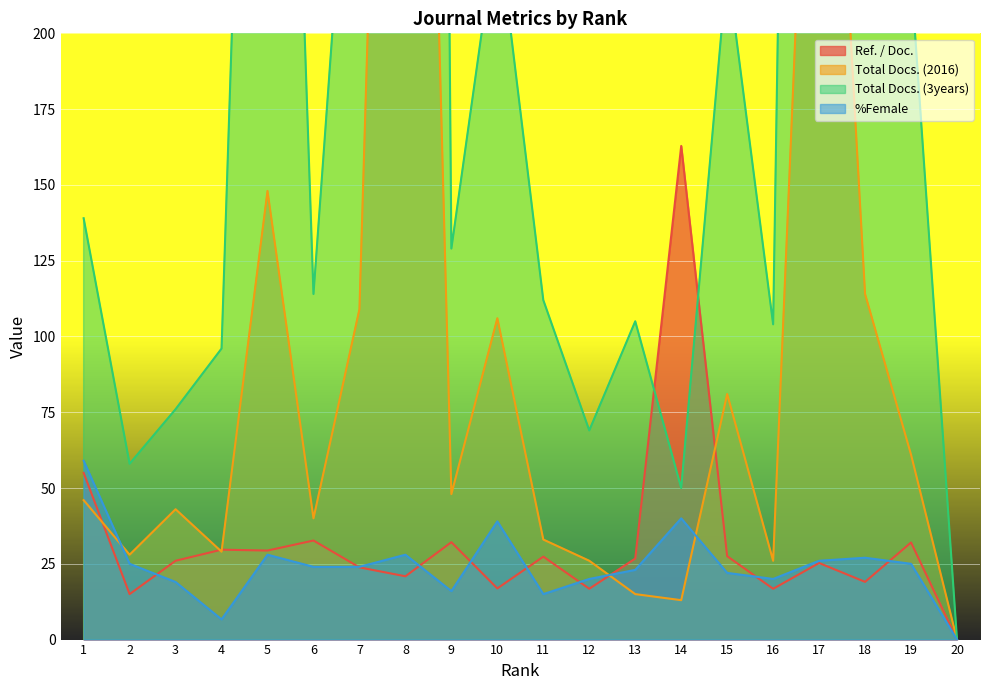

Is it true that Total Docs. (2016) equals 26.0 at 12?

True